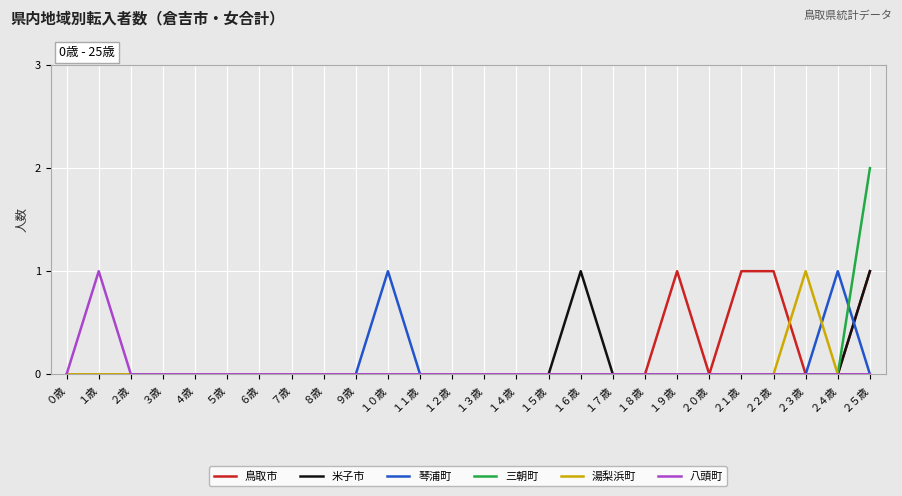

Which series has the largest total across all categories?

鳥取市